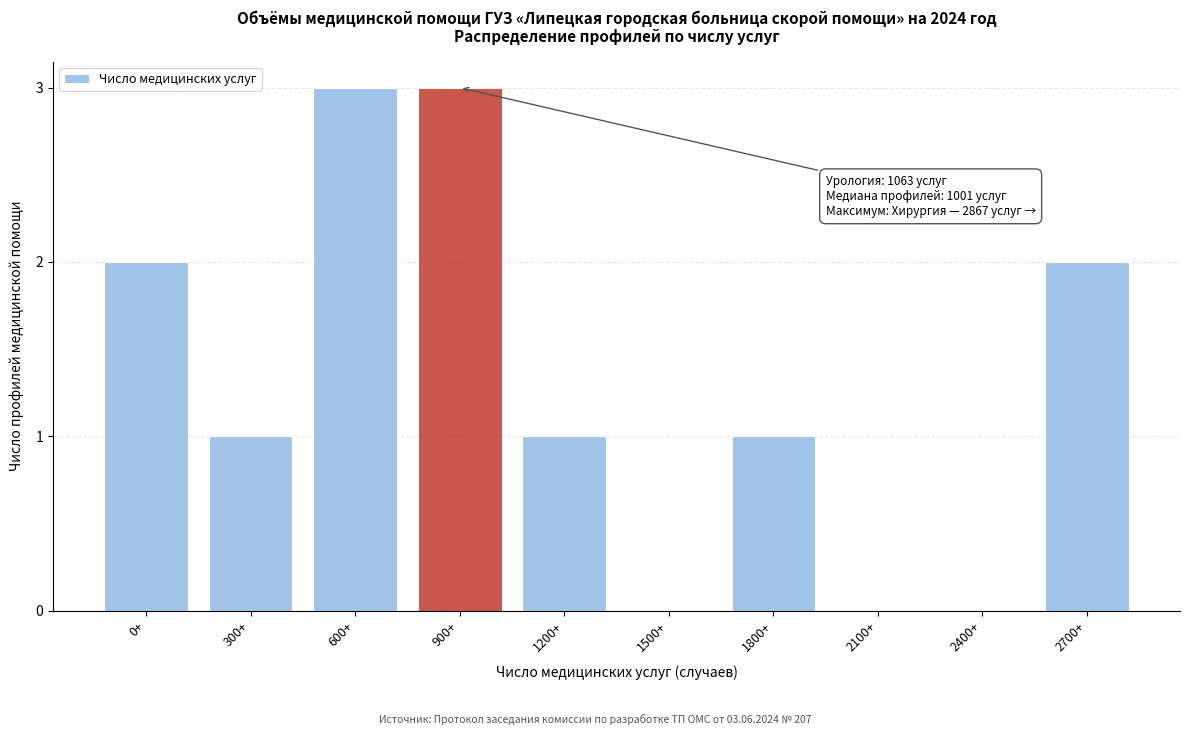

Reading left to right, transcribe all the data shown in this chart.

0+=2	300+=1	600+=3	900+=3	1200+=1	1500+=0	1800+=1	2100+=0	2400+=0	2700+=2